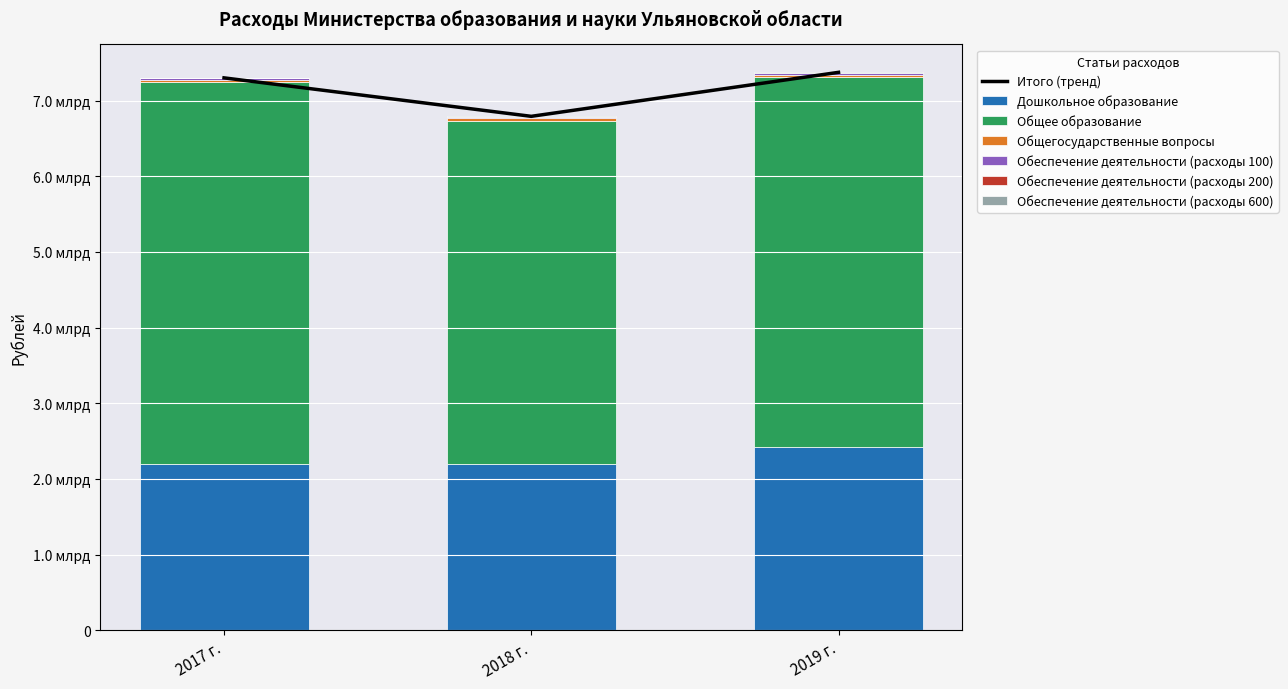

What position from the left is 2018 г.?

2